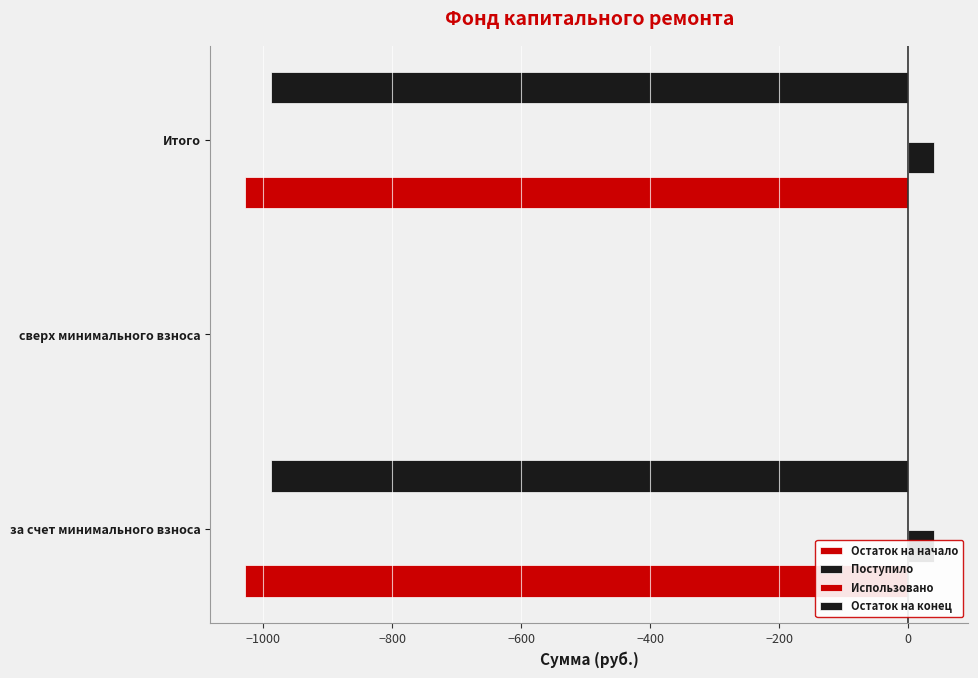

How many distinct data groups are displayed?

4